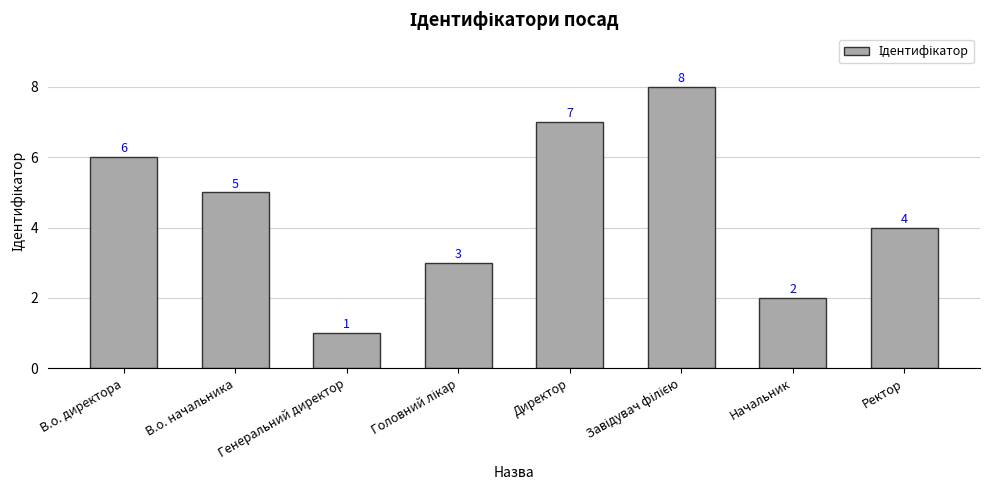

At which label does the data first exceed 5?

В.о. директора